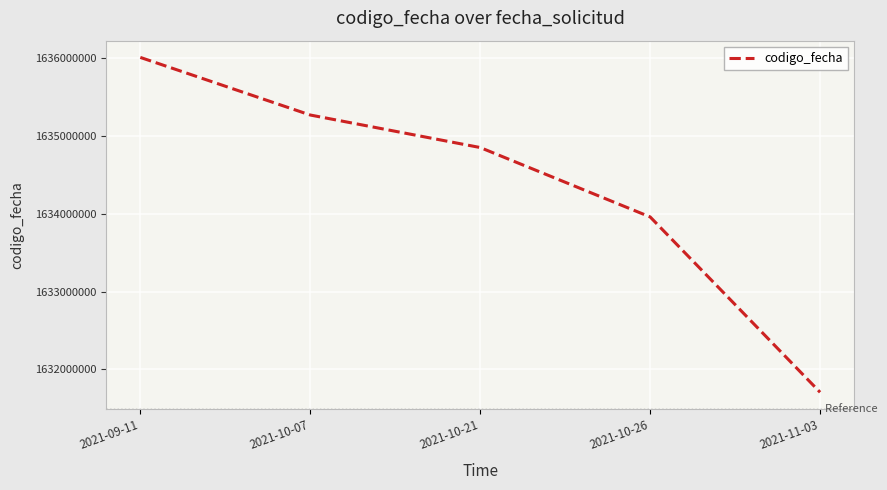

How many lines are shown in the chart?

1